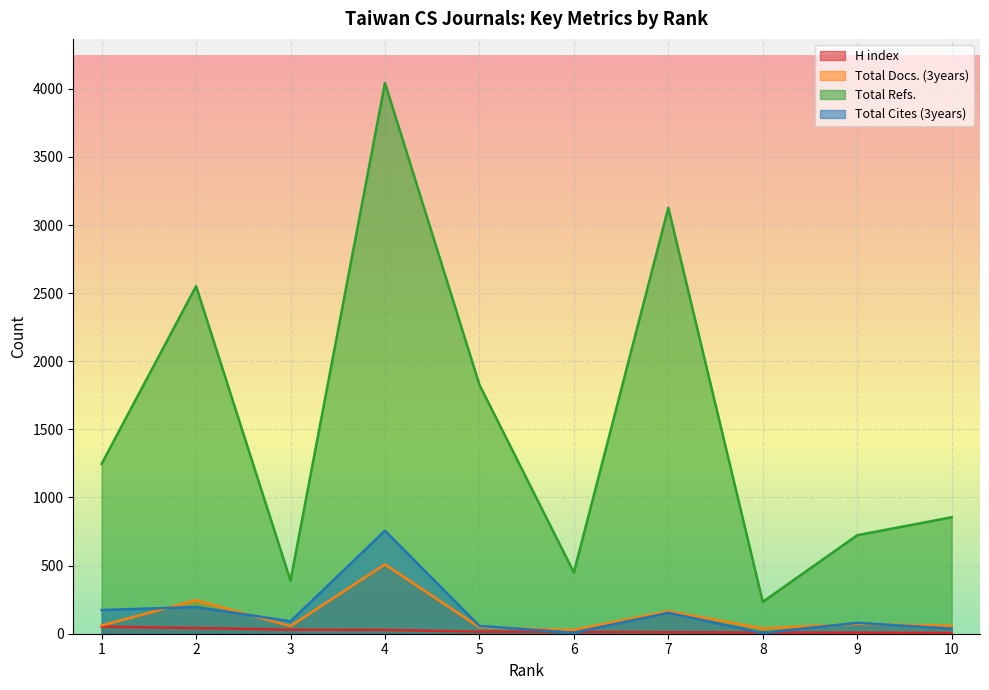

True or false: Total Refs. and H index cross at least once.

False